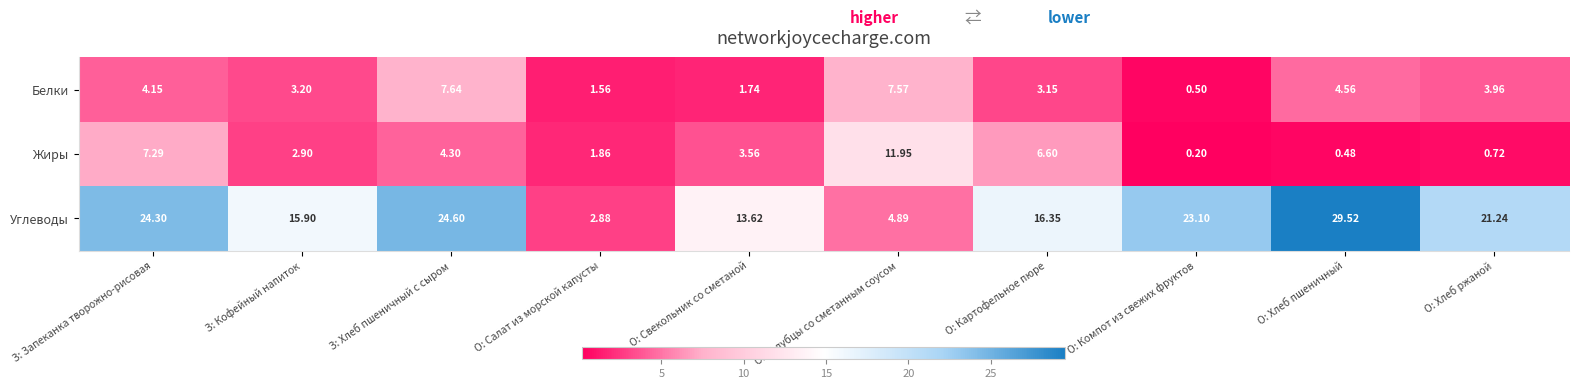

Which label corresponds to the smallest value in the chart?

О: Компот из свежих фруктов